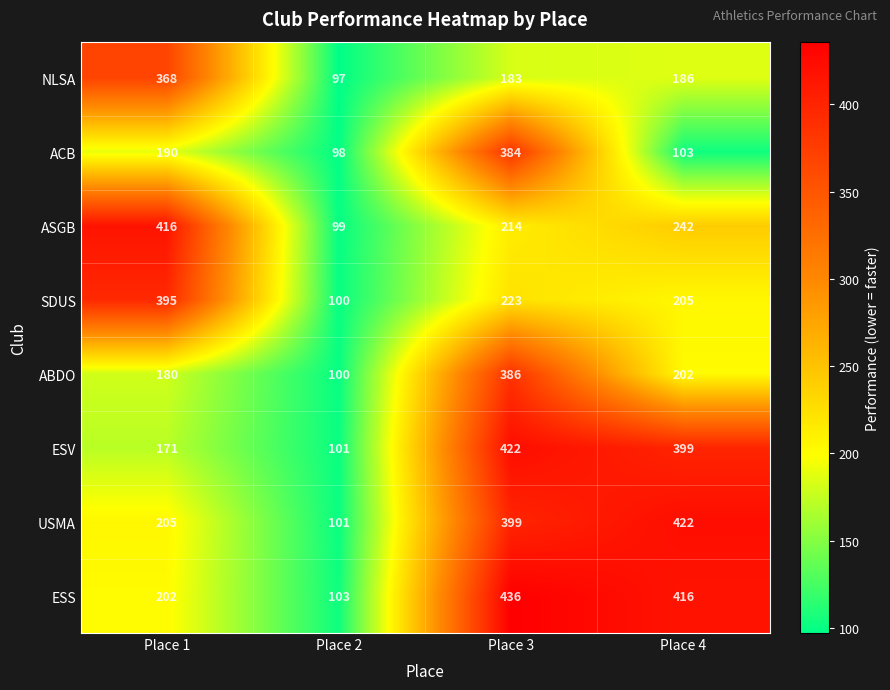

Which label corresponds to the smallest value in the chart?

Place 2